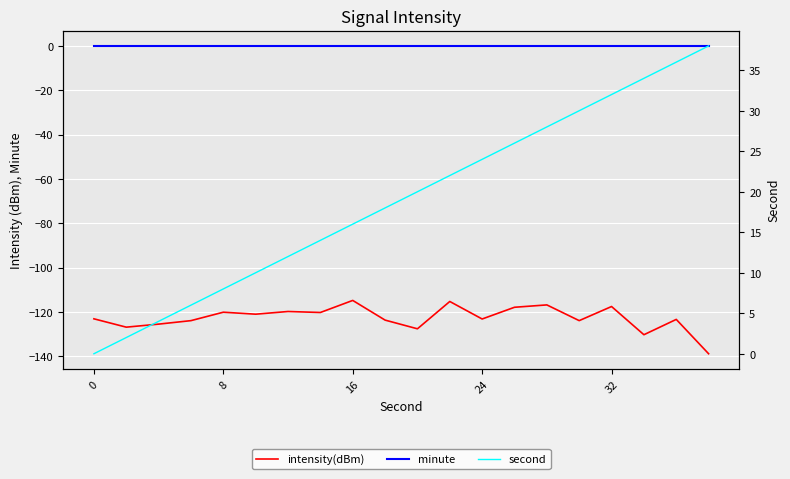

Between 19 and 18, which is larger?

18